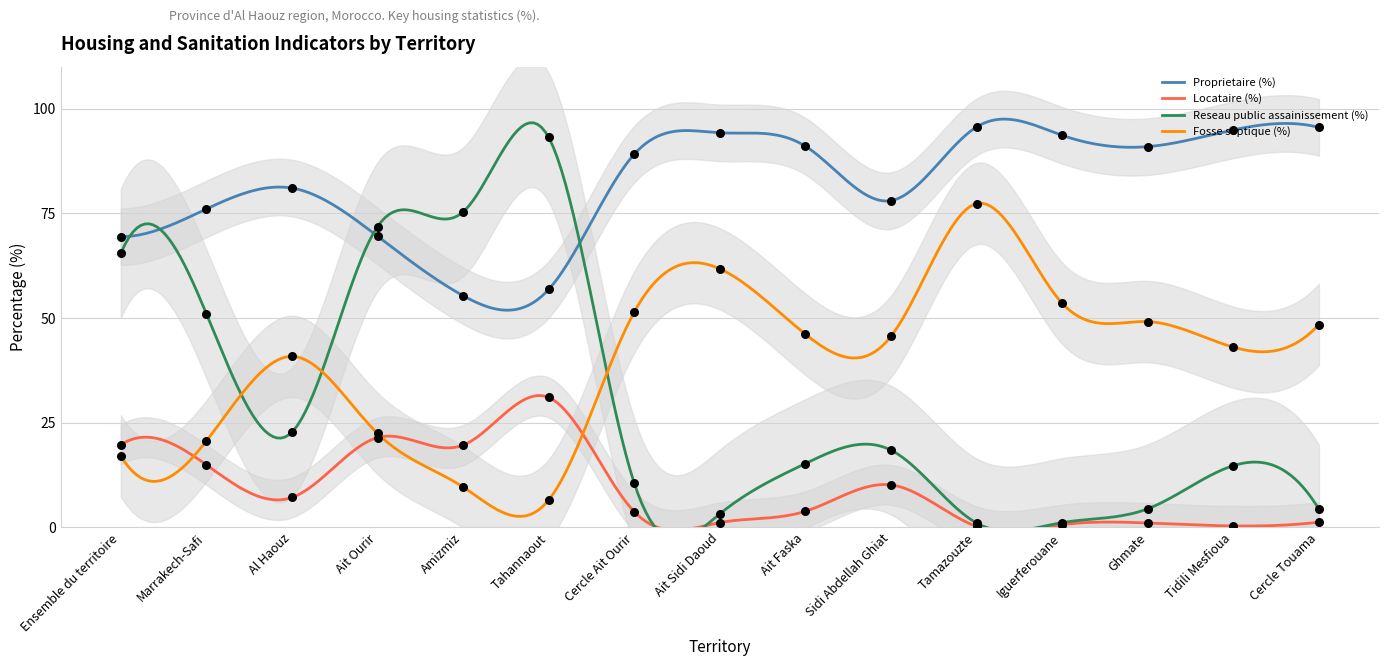

What are all the series names shown in the legend?

Proprietaire (%), Locataire (%), Reseau public assainissement (%), Fosse septique (%)